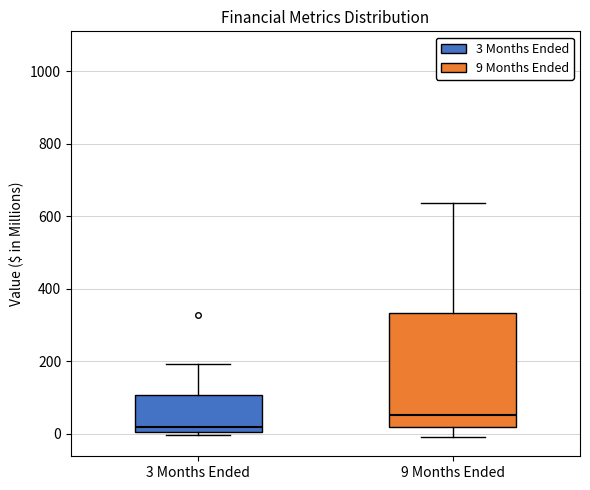

Reading left to right, read every box against the y-axis: the position of its median line, the range the box covers, and the ends of its whiskers. The values are not printed on the chart, so give them approximately, as read against the axis.

3 Months Ended: median 20, box 0 to 100, whiskers 0 (just below the box's lower edge) to 200
9 Months Ended: median 60, box 20 to 340, whiskers 0 to 640